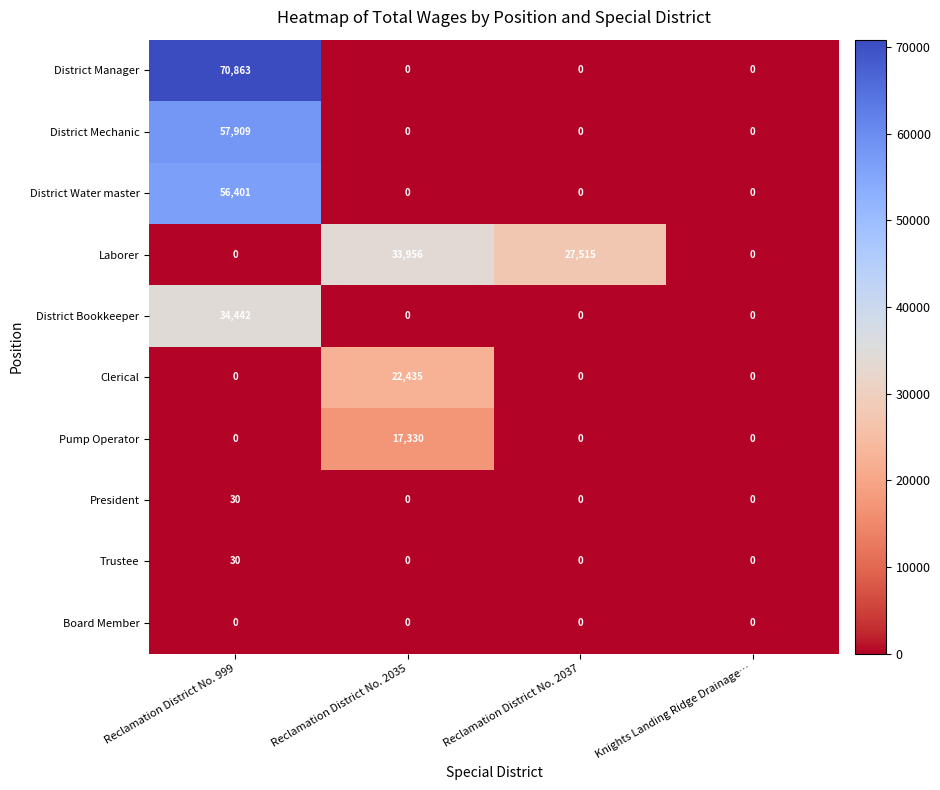

What is the maximum value for District Water master?

56401